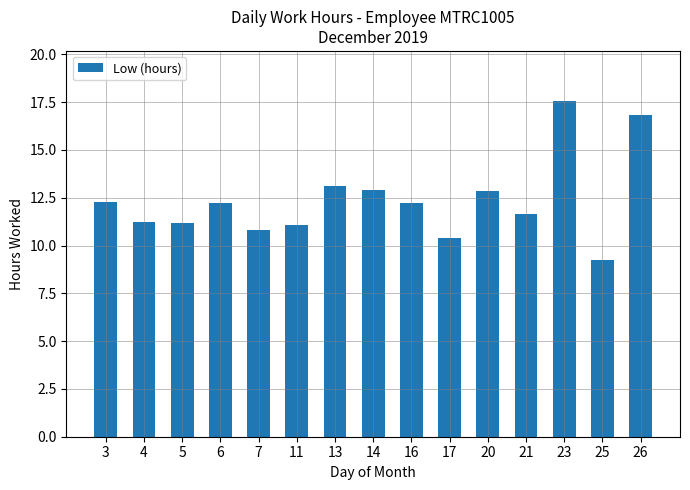

What is the maximum value shown in the chart?

17.6